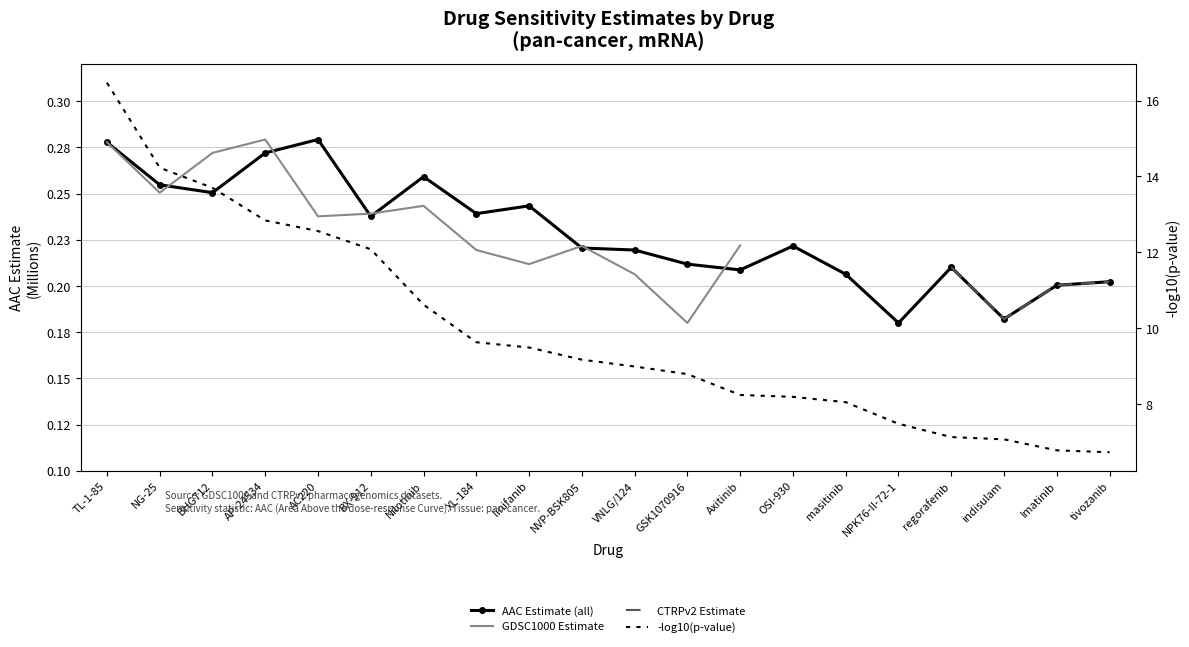

Does the chart have visible grid lines?

Yes